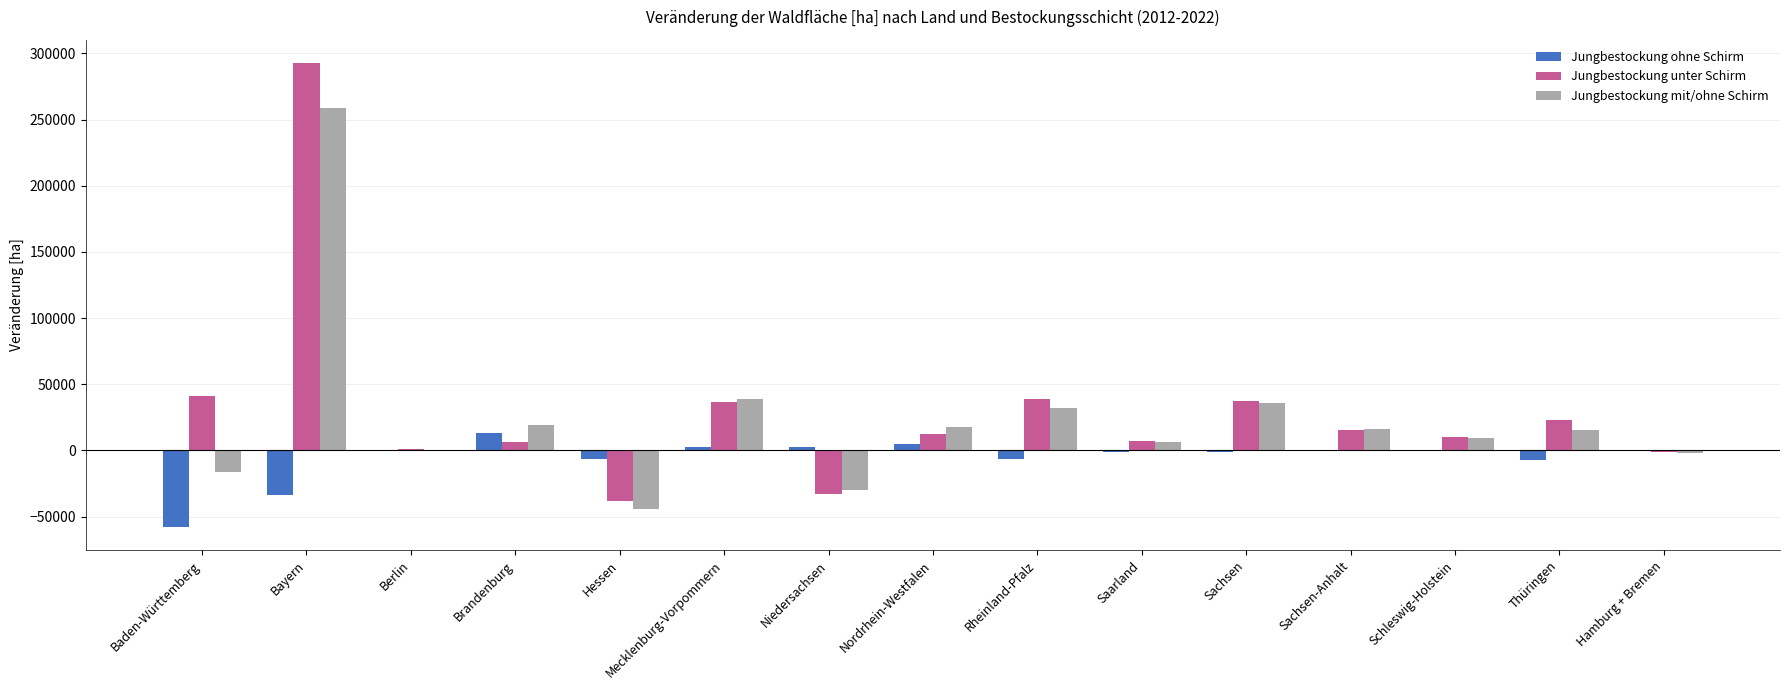

What value does the Jungbestockung unter Schirm series have at Baden-Württemberg?

41268.3